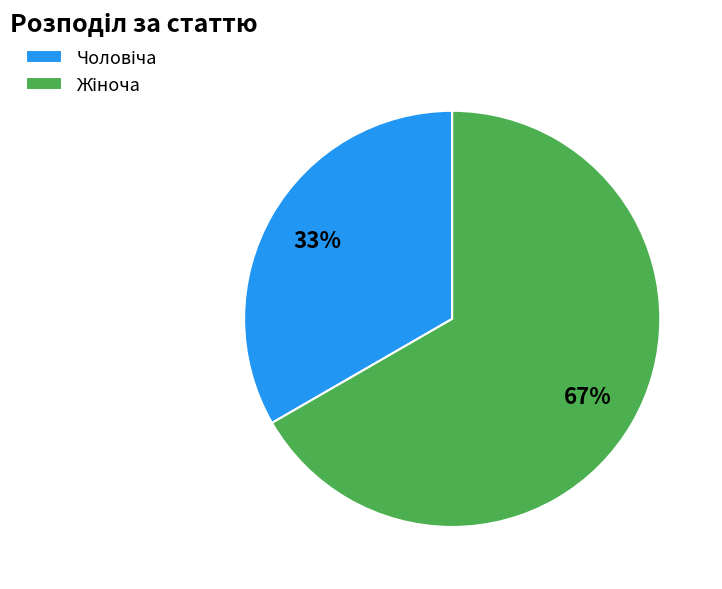

To the nearest percent, what is the average slice percentage?

50%